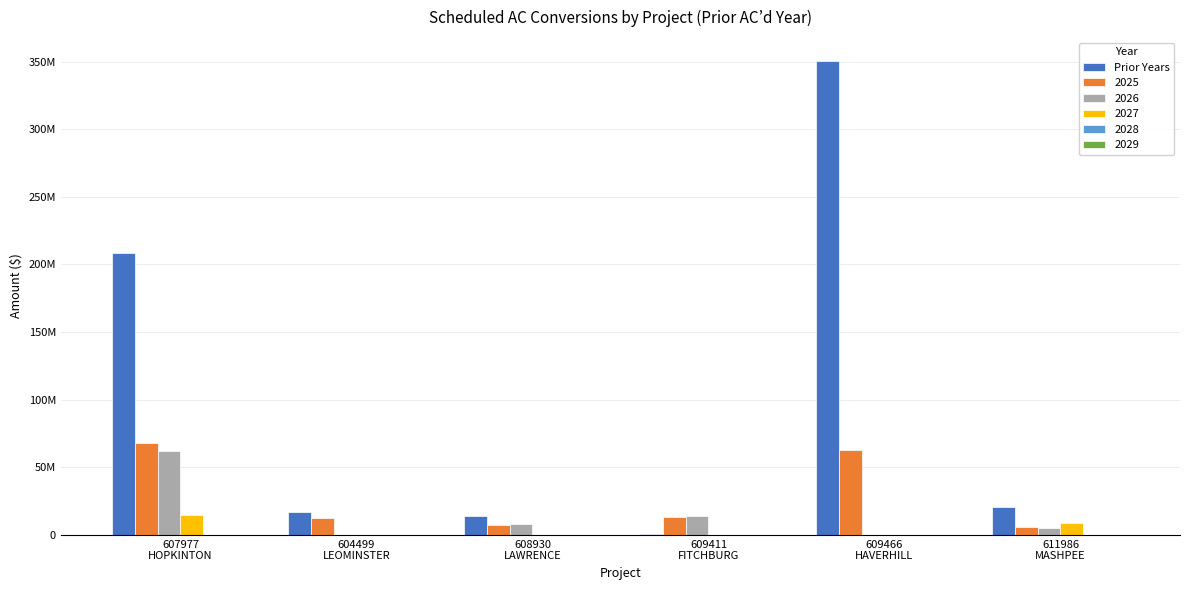

Are the bars horizontal?

No